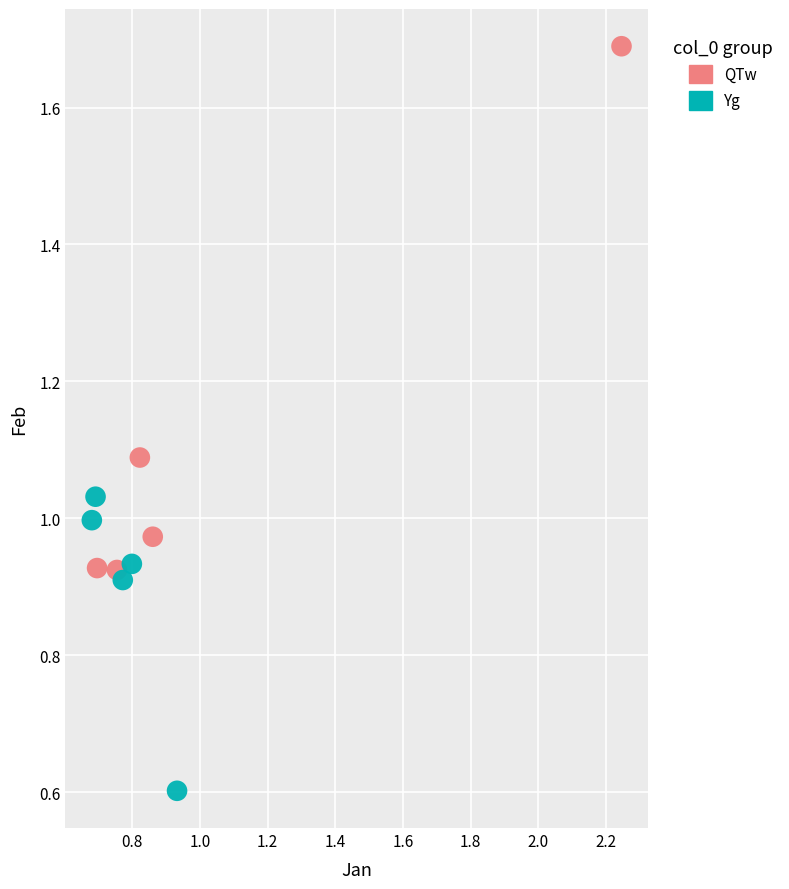

Which series has the largest Y range (max minus min)?

QTw